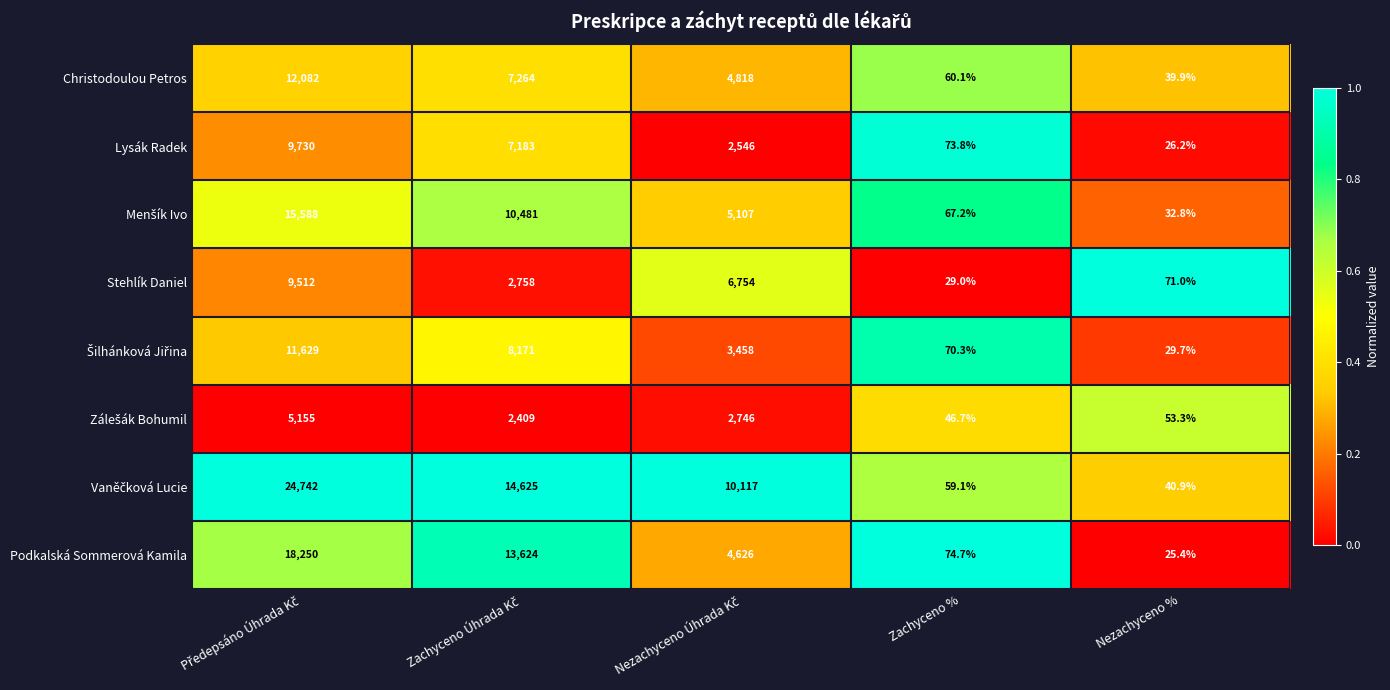

Which category has the lowest value in the Christodoulou Petros series?

Nezachyceno %